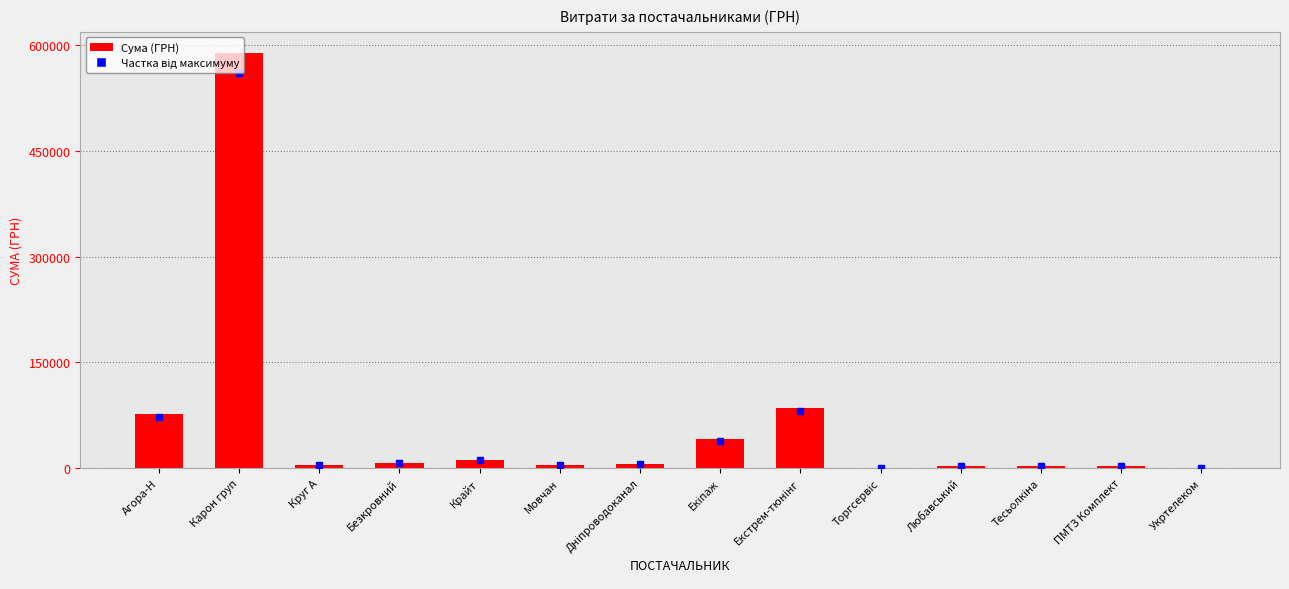

Read the value at Карон груп.

589293.8